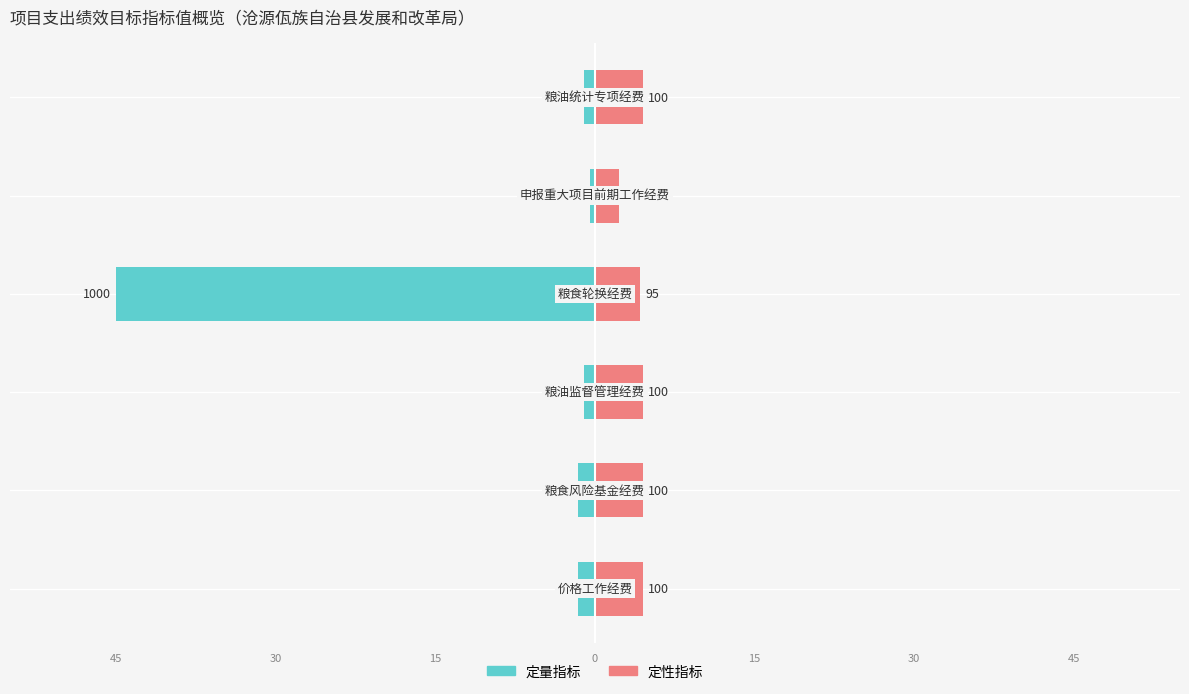

Which series changed the most between 30 and 0?

定量指标